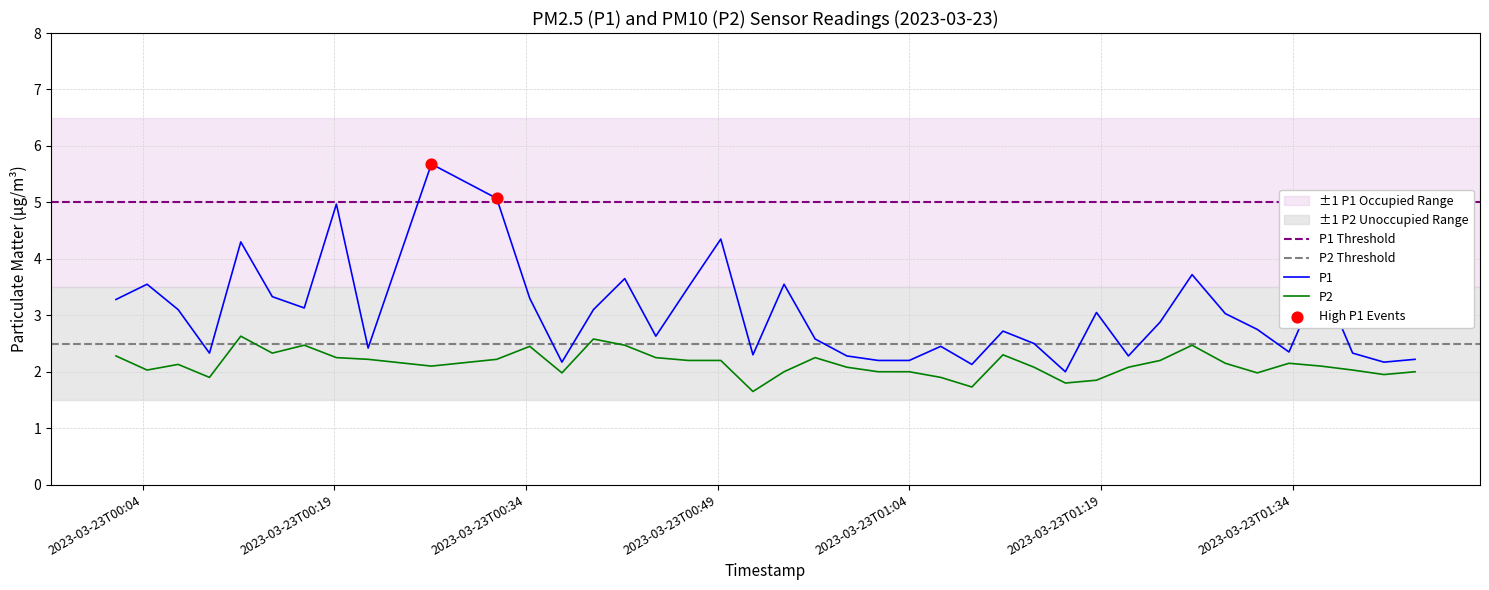

At how many categories does at least one series exceed 2?

39